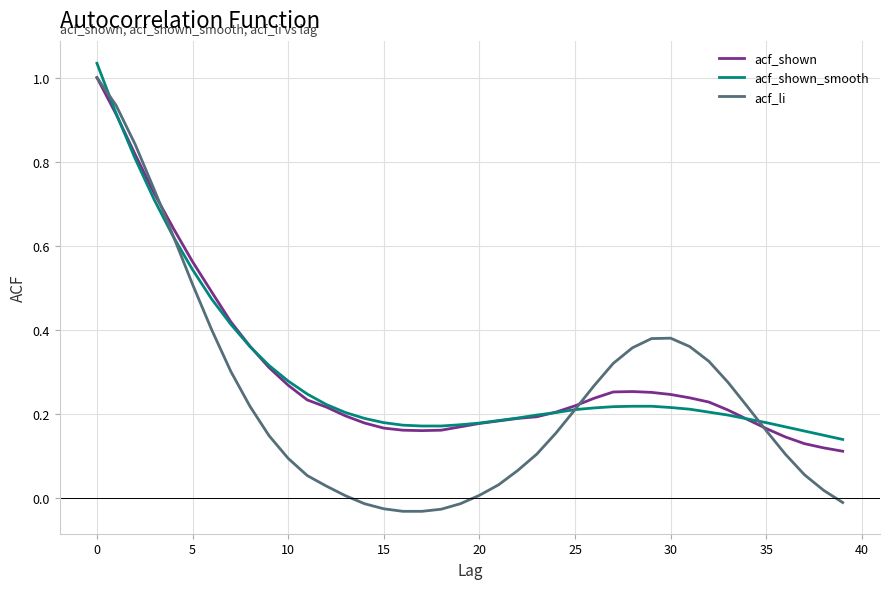

Which series ends up on top after the final intersection of acf_shown_smooth and acf_li?

acf_shown_smooth